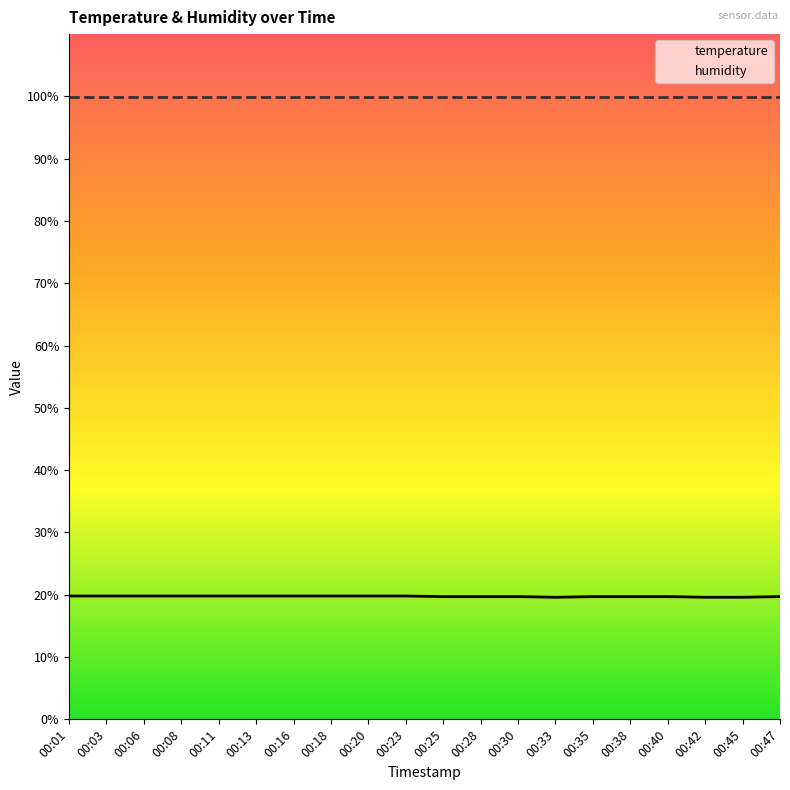

Reading left to right, transcribe all the data shown in this chart.

temperature: 00:01=19.8	00:03=19.8	00:06=19.8	00:08=19.8	00:11=19.8	00:13=19.8	00:16=19.8	00:18=19.8	00:20=19.8	00:23=19.8	00:25=19.7	00:28=19.7	00:30=19.7	00:33=19.6	00:35=19.7	00:38=19.7	00:40=19.7	00:42=19.6	00:45=19.6	00:47=19.7
humidity: 00:01=99.9	00:03=99.9	00:06=99.9	00:08=99.9	00:11=99.9	00:13=99.9	00:16=99.9	00:18=99.9	00:20=99.9	00:23=99.9	00:25=99.9	00:28=99.9	00:30=99.9	00:33=99.9	00:35=99.9	00:38=99.9	00:40=99.9	00:42=99.9	00:45=99.9	00:47=99.9